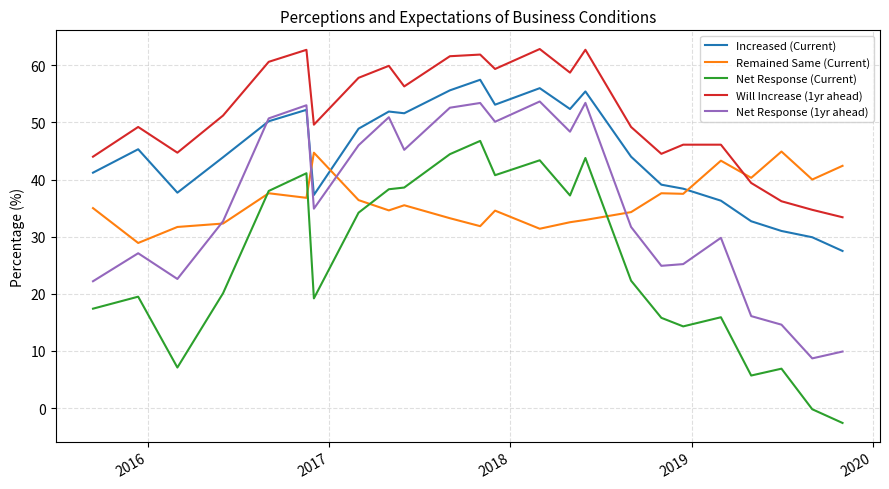

Is this an area chart (filled region under the line)?

No